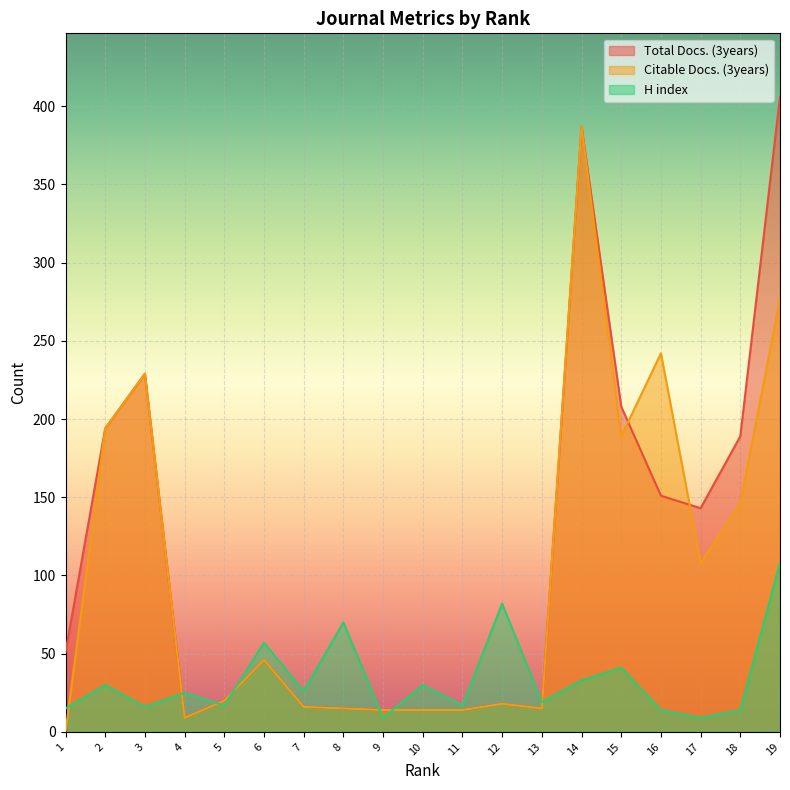

The Total Docs. (3years) series shows 14 at 11. True or false?

True